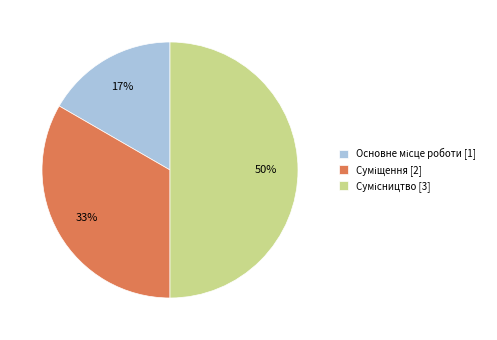

To the nearest percent, what is the average slice percentage?

33%